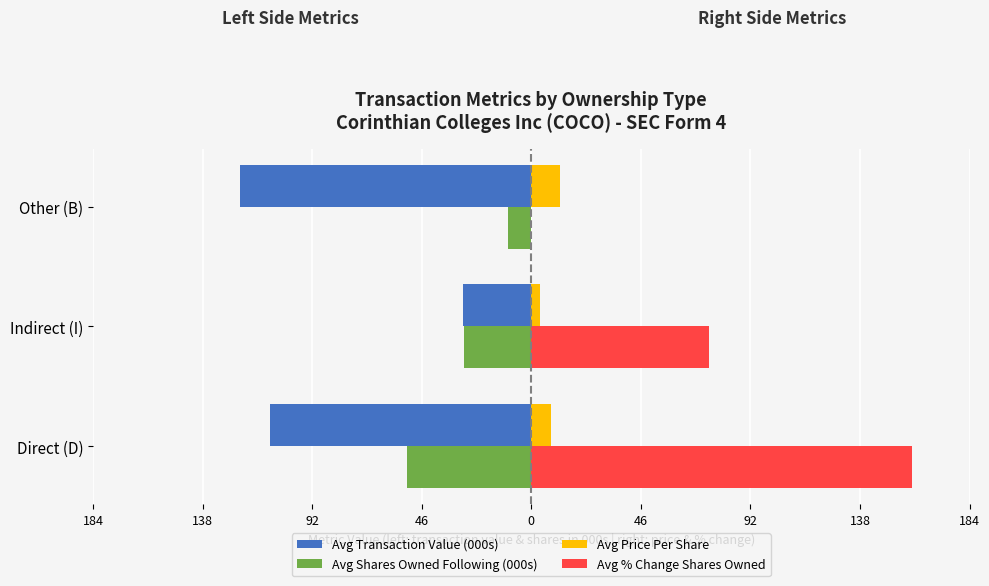

What is the maximum value shown in the chart?

160.7